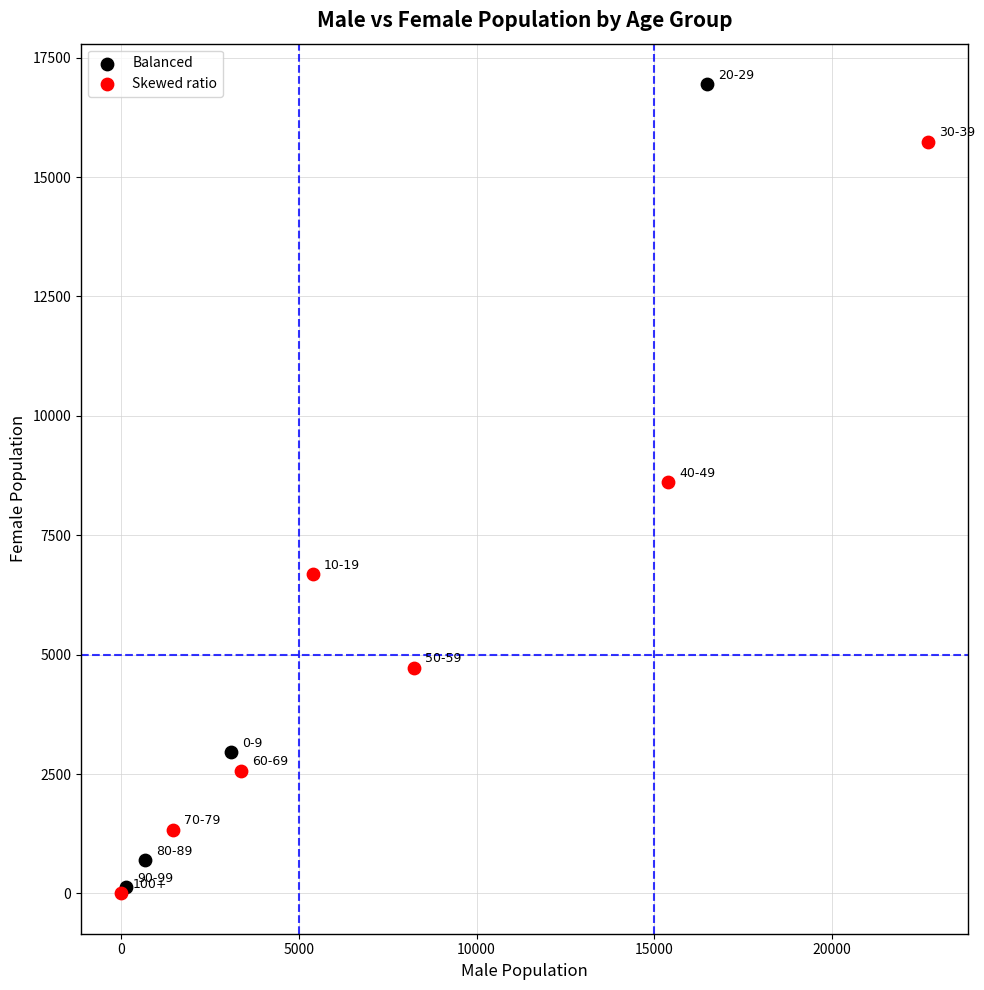

Which series has the largest Y range (max minus min)?

Balanced